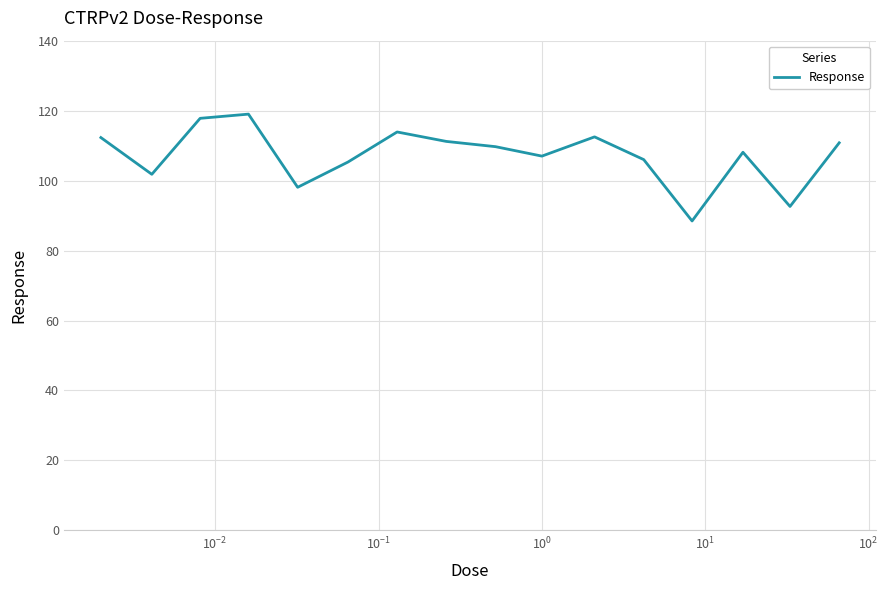

Is this an area chart (filled region under the line)?

No